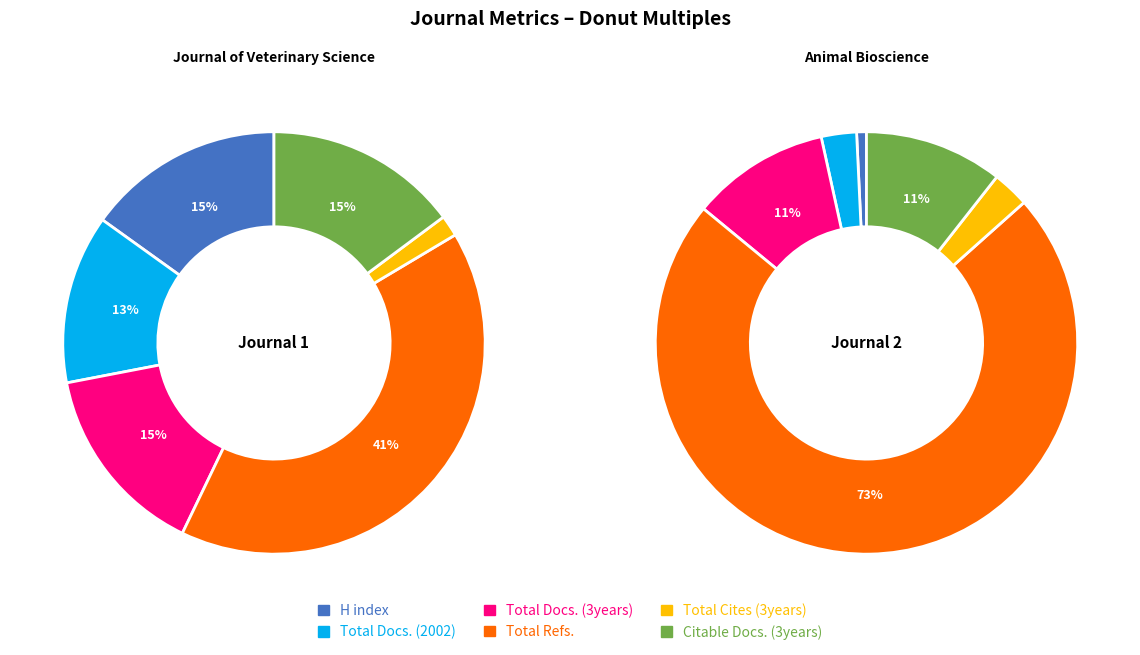

What percentage is the Journal of Veterinary Science slice, to the nearest percent?

2%